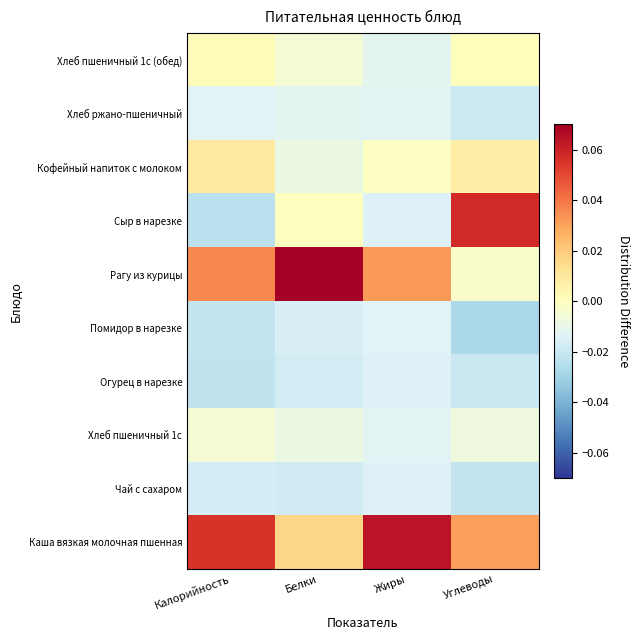

What is the difference between the highest and lowest values at Калорийность?

0.1